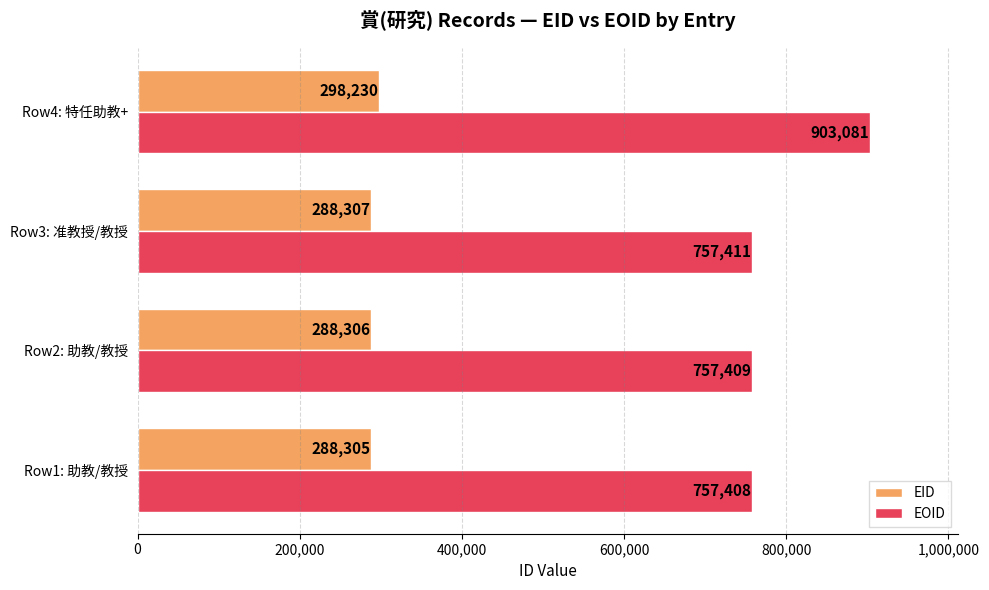

Rank the series by their average value, from lowest to highest.

EID, EOID